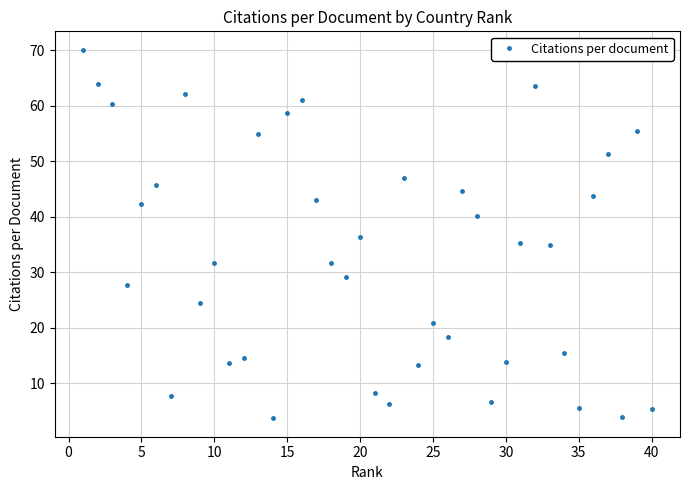

Count the number of values greater than 34.

20